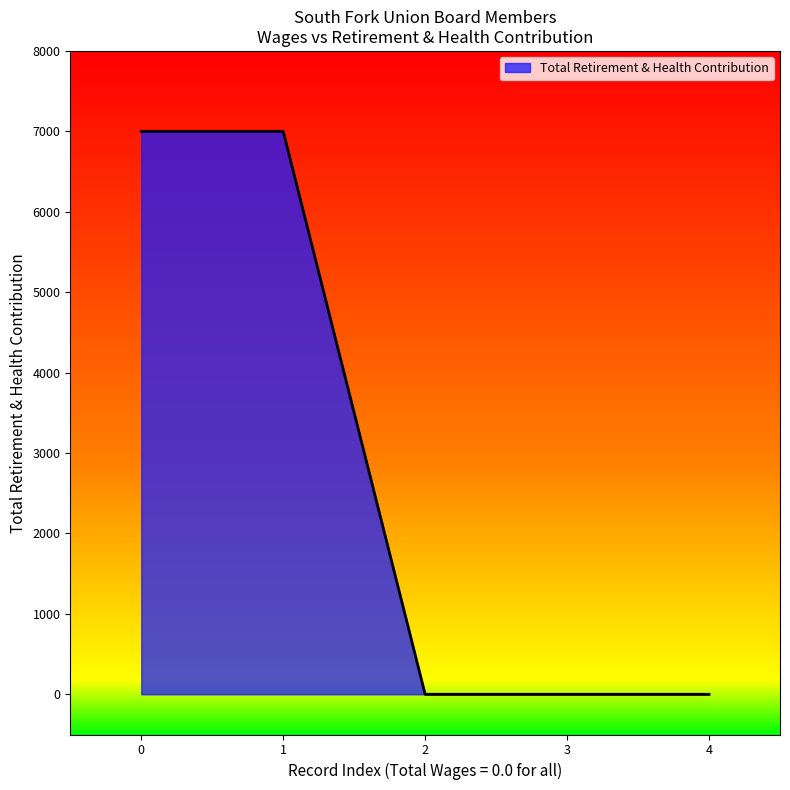

What is the sum of all values?

14000